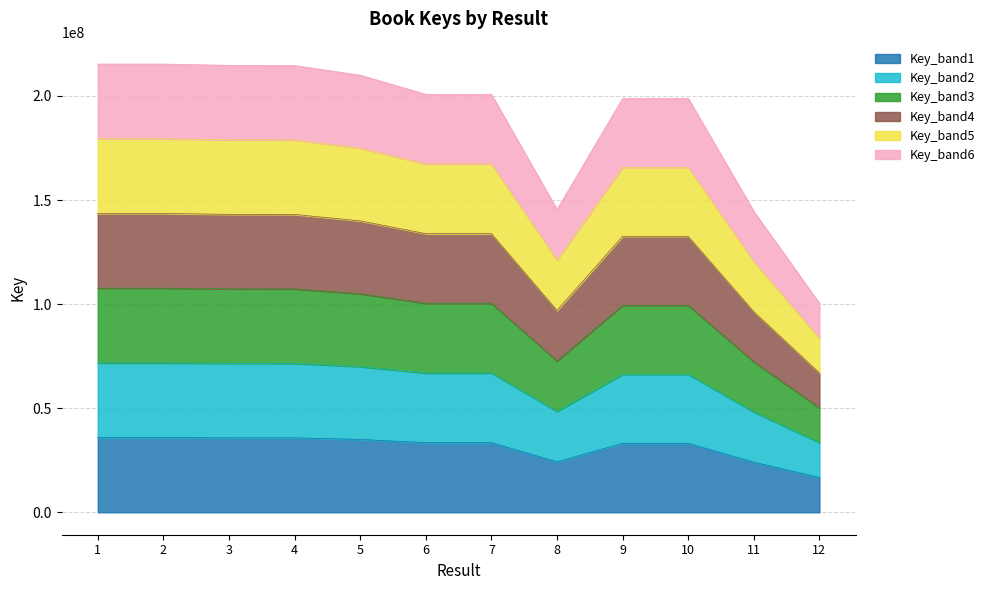

What is the difference between the second highest and second lowest values?

58977151.7